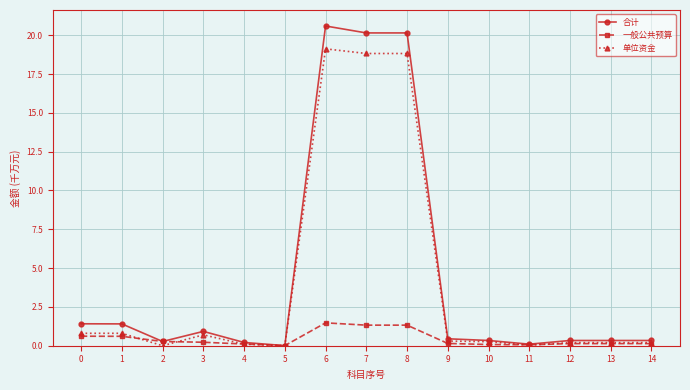

Which series changed the most between 1 and 4?

合计